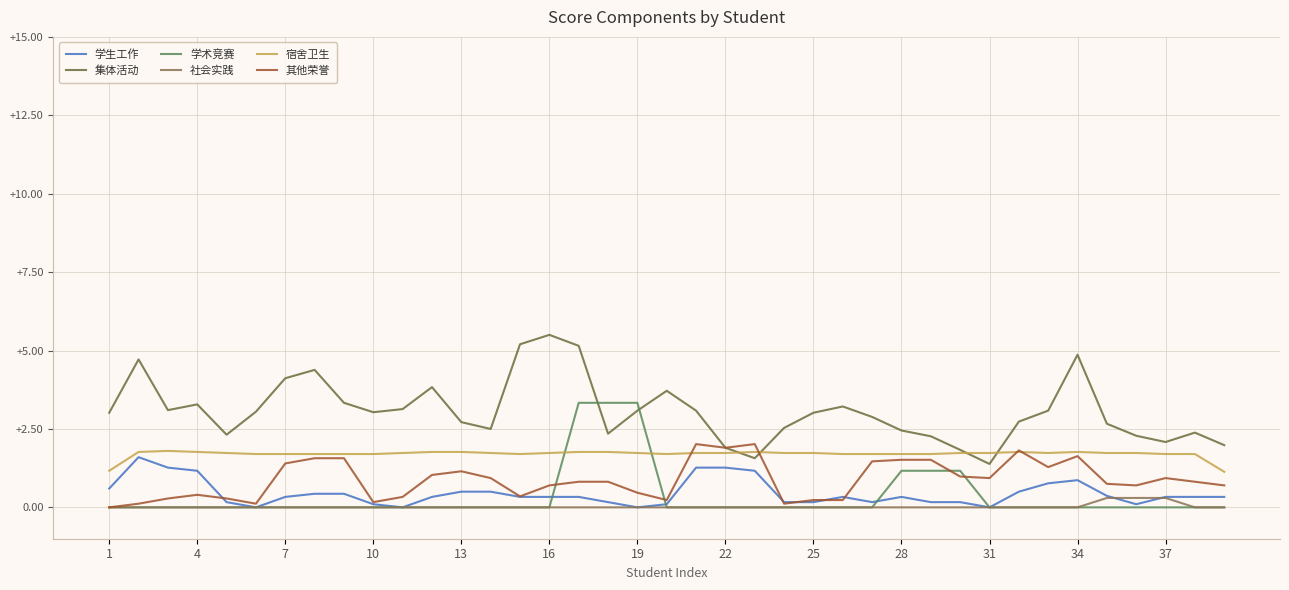

Which series has the largest total across all categories?

集体活动